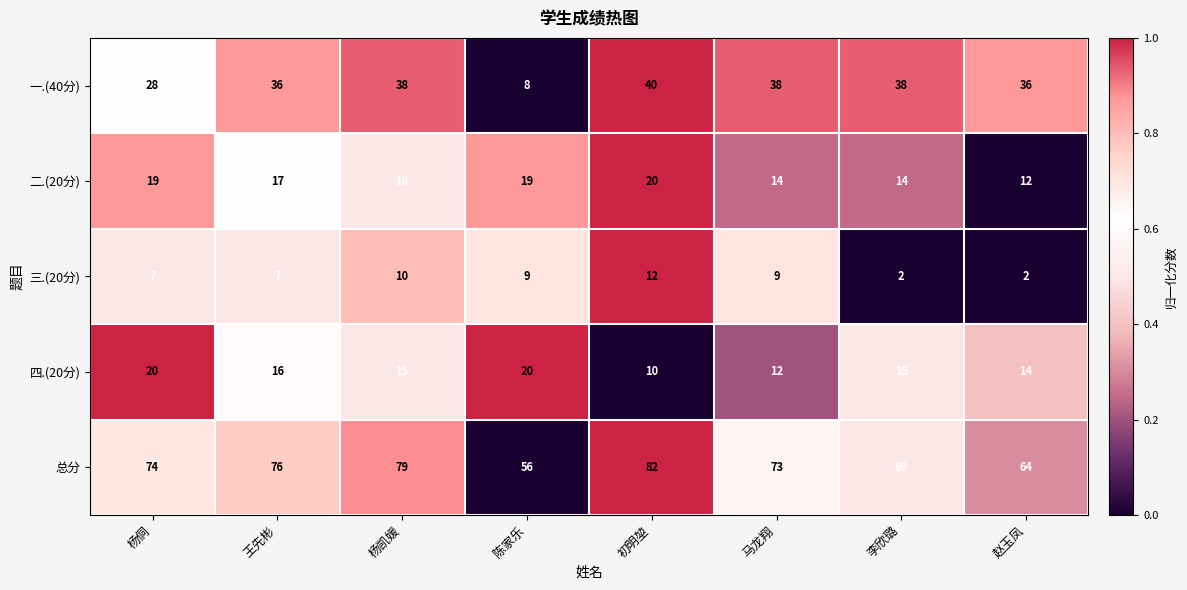

How many categories are shown in the chart?

8